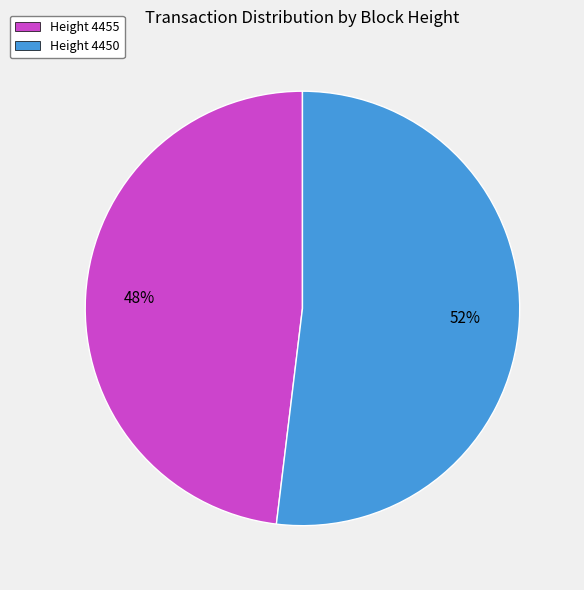

To the nearest percent, what is the difference between the largest and smallest slice percentages?

4%